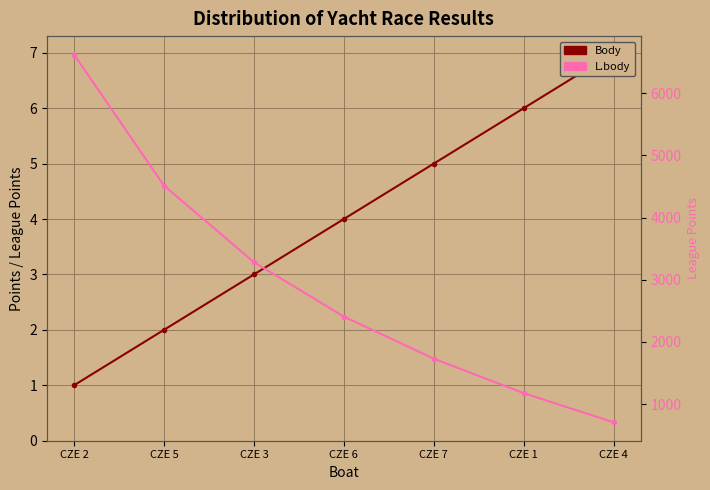

Reading left to right, extract all data points from this chart.

Body: 1	2	3	4	5	6	7
L.body: 6623	4515	3283	2408	1730	1176	707